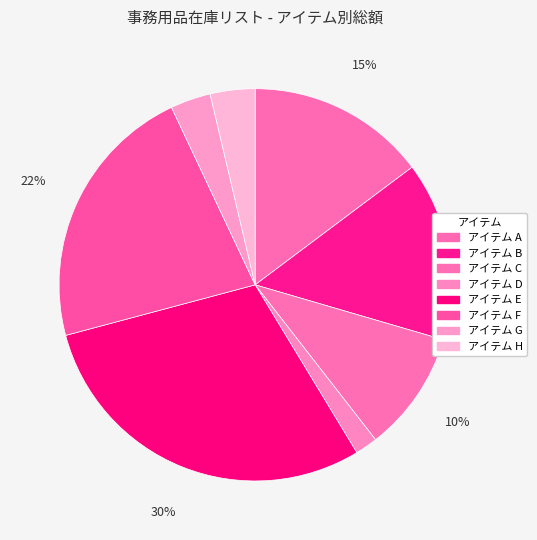

Is アイテム C the majority of the pie?

No